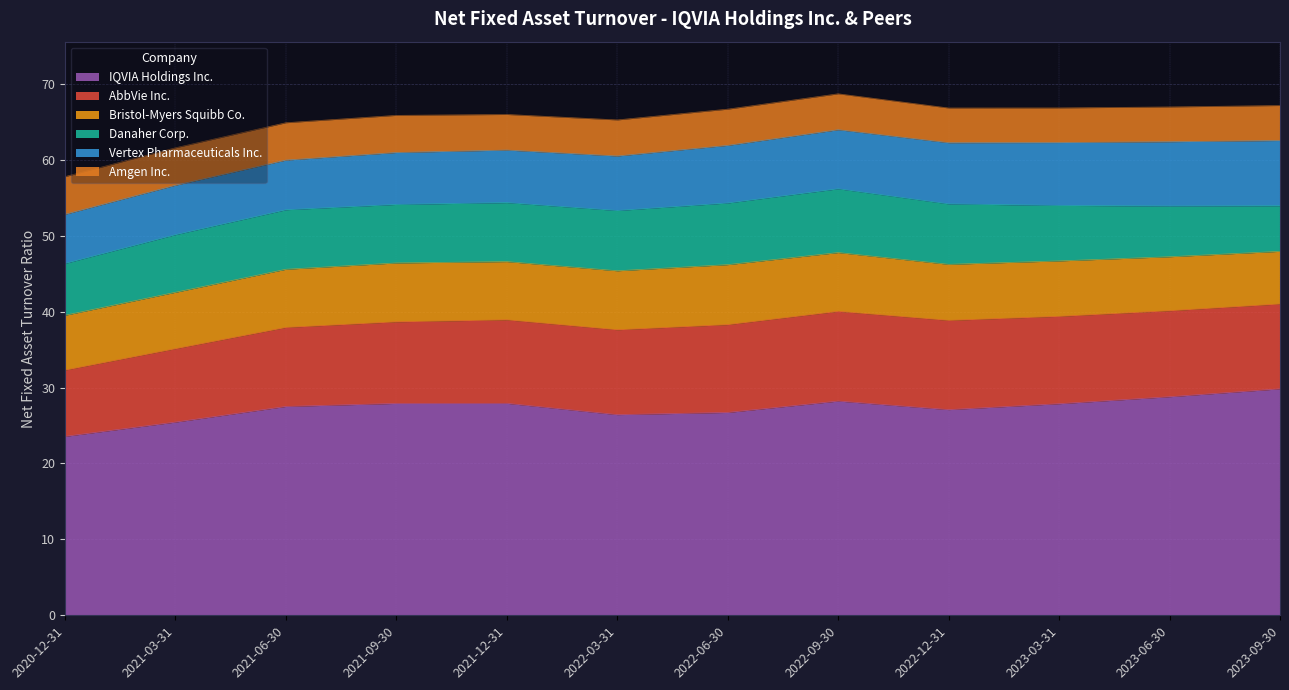

Reading right to left, extract all data points from this chart.

IQVIA Holdings Inc.: 2023-09-30=29.8	2023-06-30=28.8	2023-03-31=27.9	2022-12-31=27.1	2022-09-30=28.2	2022-06-30=26.7	2022-03-31=26.4	2021-12-31=27.9	2021-09-30=27.9	2021-06-30=27.5	2021-03-31=25.4	2020-12-31=23.6
AbbVie Inc.: 2023-09-30=11.2	2023-06-30=11.3	2023-03-31=11.5	2022-12-31=11.8	2022-09-30=11.8	2022-06-30=11.6	2022-03-31=11.2	2021-12-31=11.0	2021-09-30=10.8	2021-06-30=10.4	2021-03-31=9.7	2020-12-31=8.7
Bristol-Myers Squibb Co.: 2023-09-30=6.9	2023-06-30=7.1	2023-03-31=7.3	2022-12-31=7.4	2022-09-30=7.7	2022-06-30=7.9	2022-03-31=7.8	2021-12-31=7.7	2021-09-30=7.8	2021-06-30=7.7	2021-03-31=7.4	2020-12-31=7.2
Danaher Corp.: 2023-09-30=6.0	2023-06-30=6.7	2023-03-31=7.3	2022-12-31=8.0	2022-09-30=8.4	2022-06-30=8.1	2022-03-31=7.9	2021-12-31=7.8	2021-09-30=7.7	2021-06-30=7.8	2021-03-31=7.6	2020-12-31=6.8
Vertex Pharmaceuticals Inc.: 2023-09-30=8.6	2023-06-30=8.5	2023-03-31=8.3	2022-12-31=8.1	2022-09-30=7.8	2022-06-30=7.6	2022-03-31=7.2	2021-12-31=6.9	2021-09-30=6.8	2021-06-30=6.5	2021-03-31=6.5	2020-12-31=6.5
Amgen Inc.: 2023-09-30=4.6	2023-06-30=4.6	2023-03-31=4.6	2022-12-31=4.6	2022-09-30=4.7	2022-06-30=4.8	2022-03-31=4.8	2021-12-31=4.7	2021-09-30=4.9	2021-06-30=4.9	2021-03-31=4.9	2020-12-31=5.0